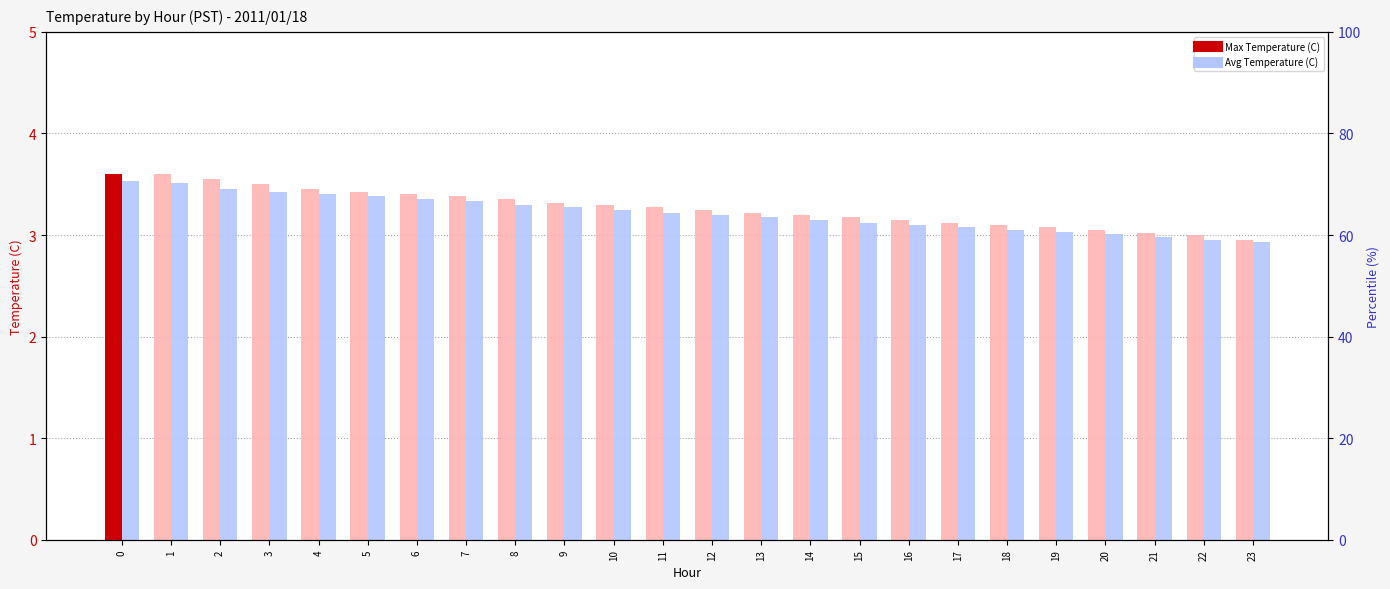

Count the number of data series in this chart.

2